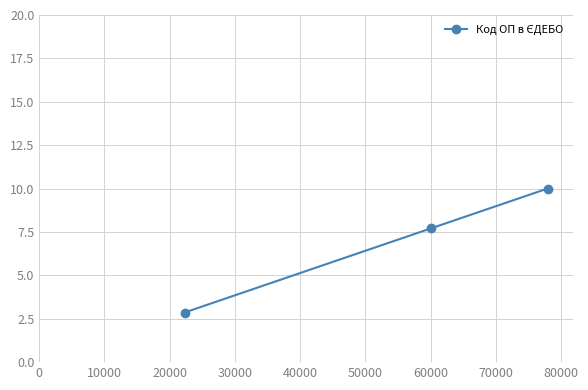

What is the smallest value displayed?

2.9